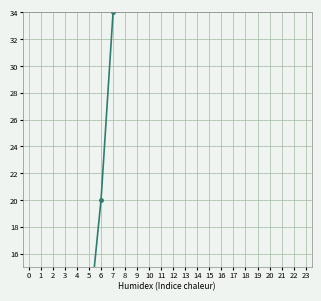

Reading left to right, transcribe all the data shown in this chart.

0=0	1=0	2=1	3=1	4=2	5=11	6=20	7=34	8=51	9=68	10=90	11=115	12=138	13=155	14=170	15=182	16=188	17=178	18=158	19=130	20=105	21=80	22=60	23=42